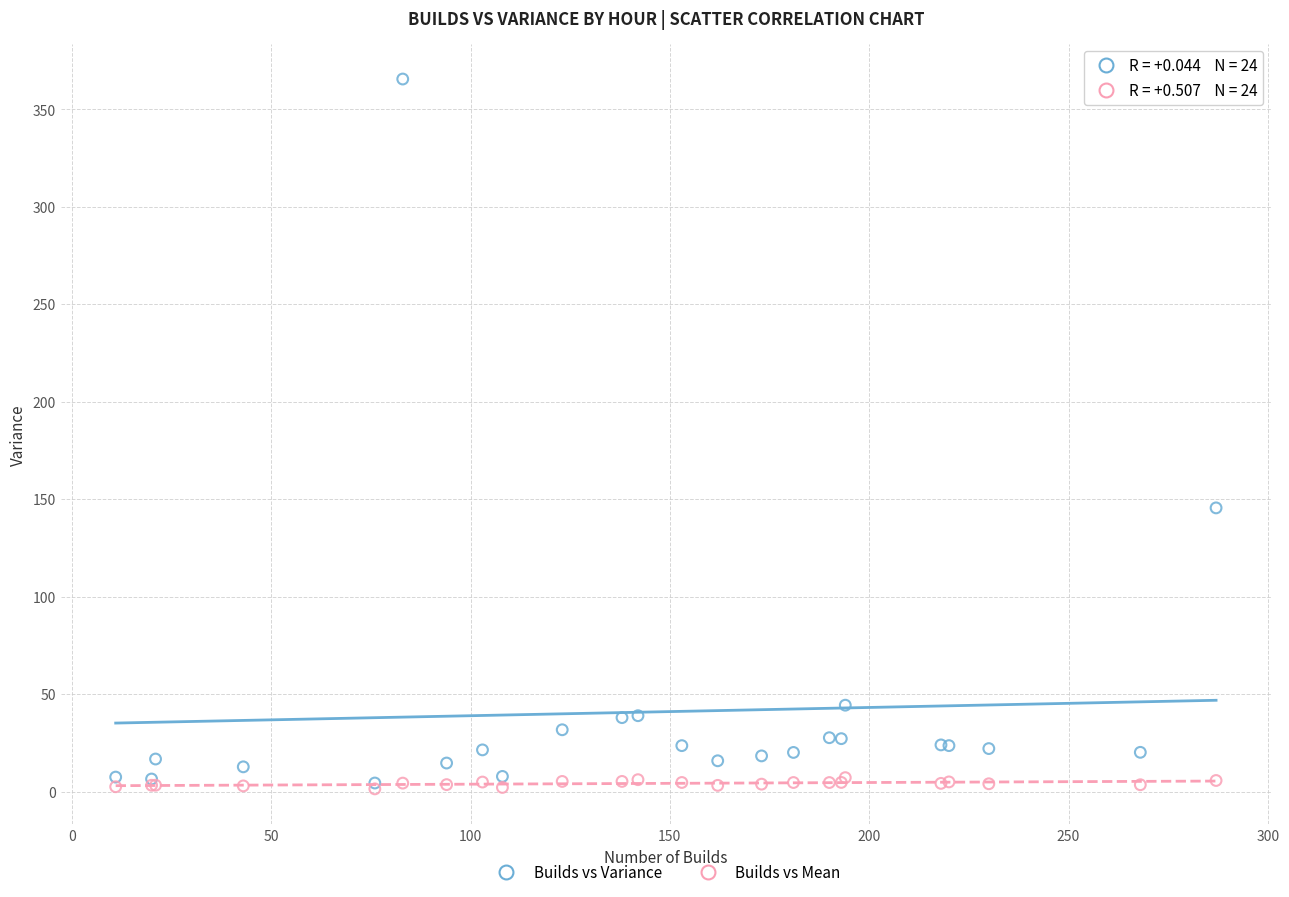

Which series reaches the maximum Y coordinate?

Builds vs Variance